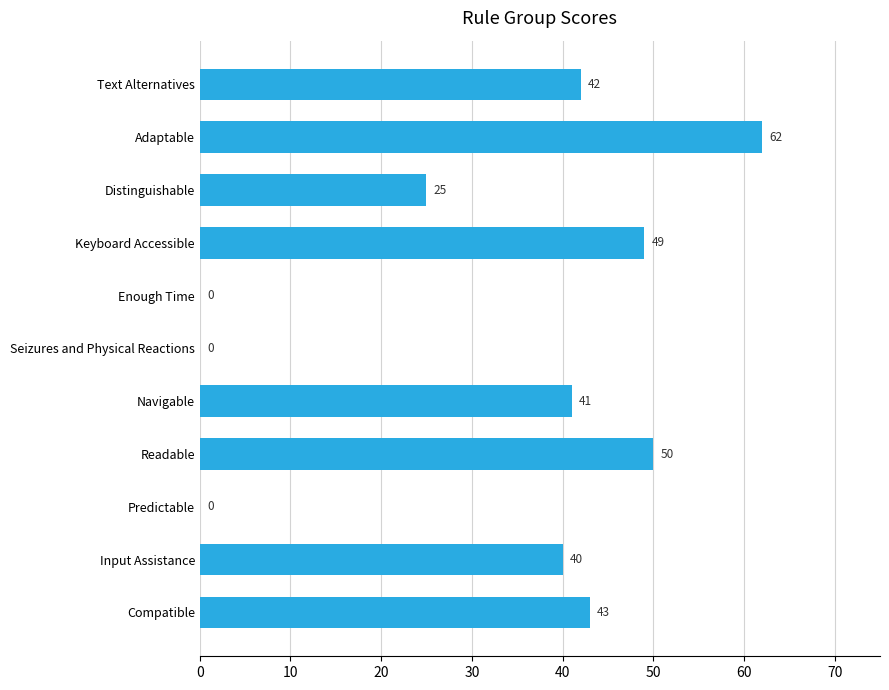

Between Enough Time and Navigable, which is larger?

Navigable